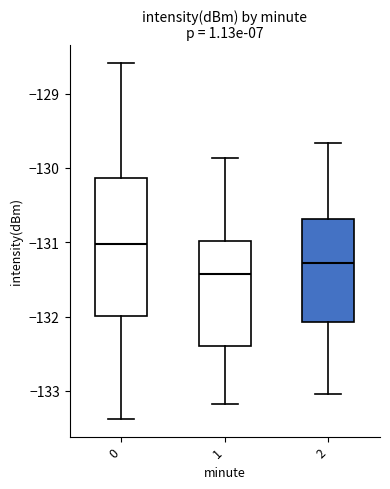

Where does the upper whisker of the box at x = 0 end on the y-axis? The values are not printed on the chart, so give them approximately, as read against the axis.

-128.6